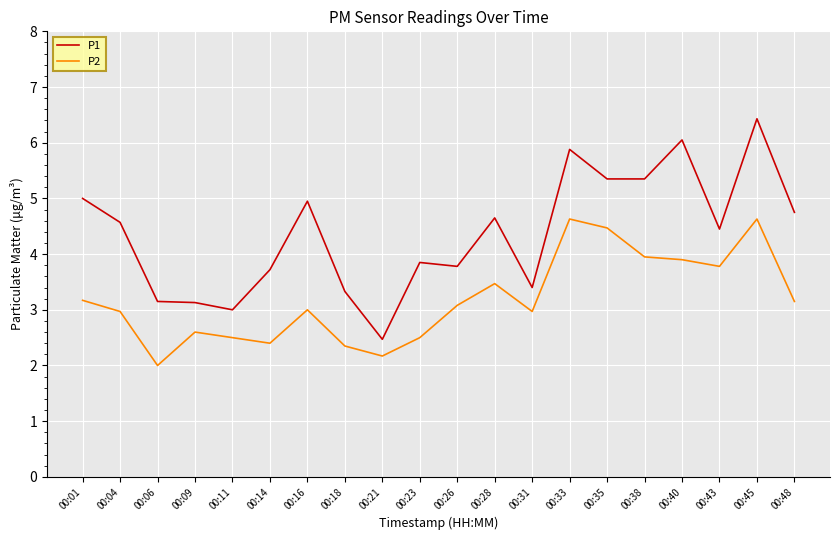

Read the P2 value at 00:16.

3.0